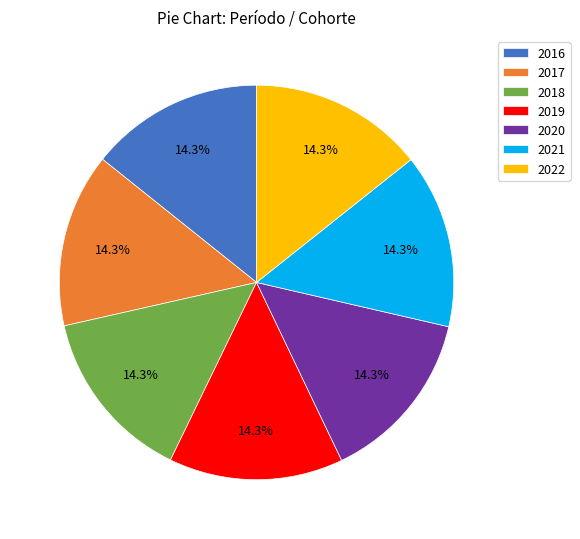

Count the number of slices in the pie.

7